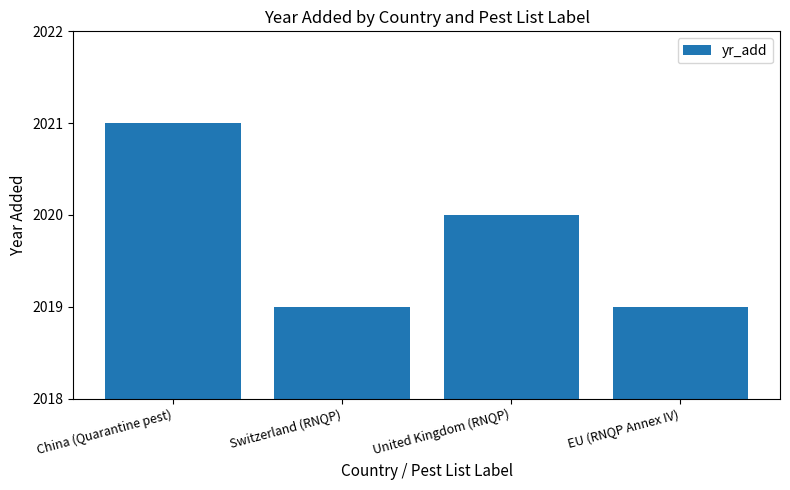

Count the number of data series in this chart.

1